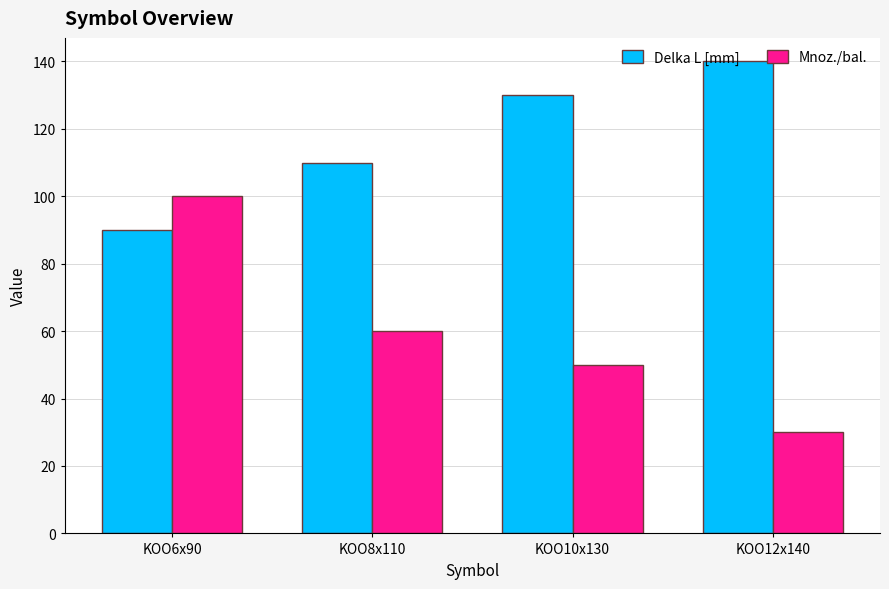

How many series are shown in this chart?

2